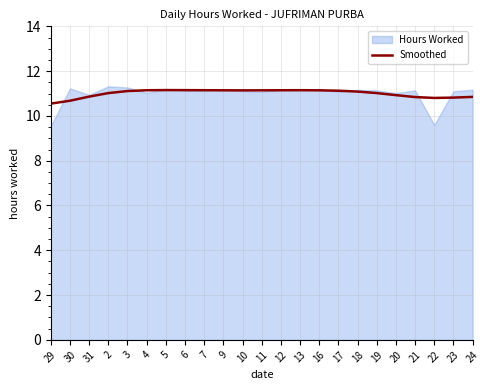

What is the total value across all series at 2?

22.3